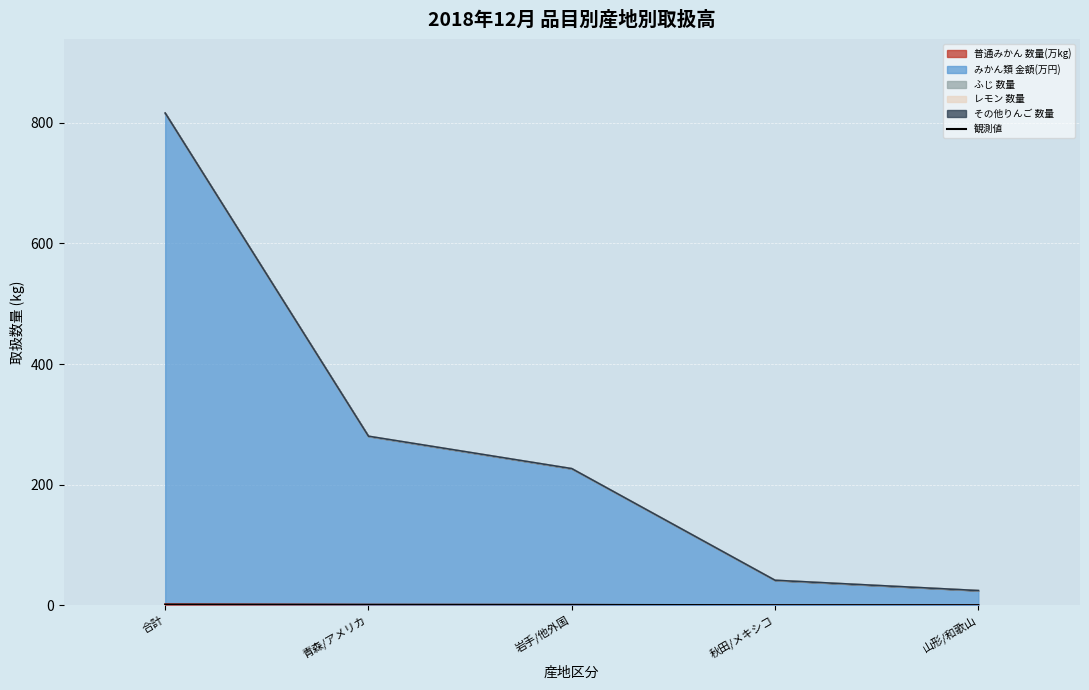

List the labels in order of value, largest first.

合計, 青森/アメリカ, 岩手/他外国, 秋田/メキシコ, 山形/和歌山